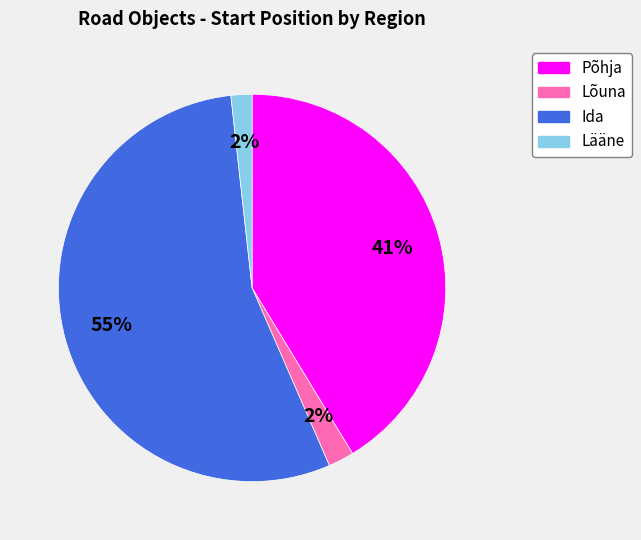

Does any single category account for the majority?

Yes